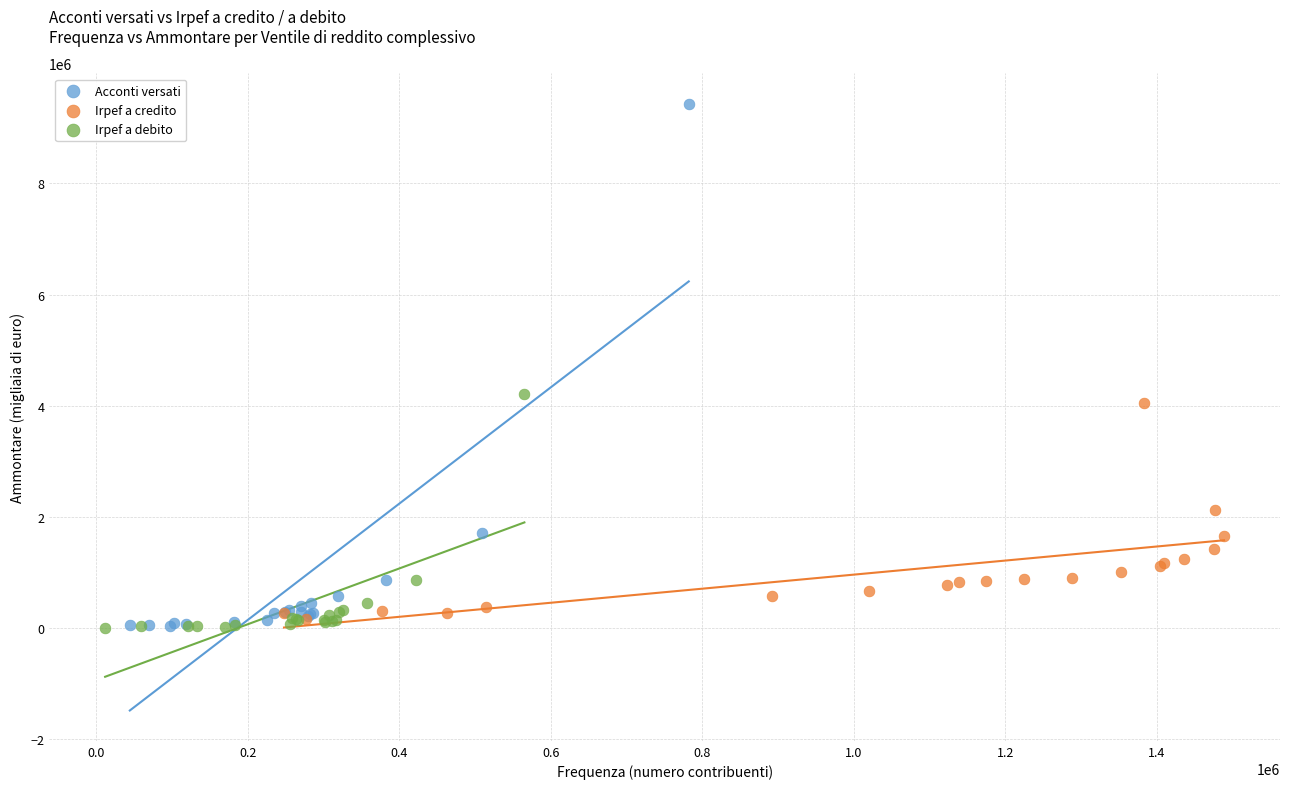

Which series has the widest spread of Y values?

Acconti versati